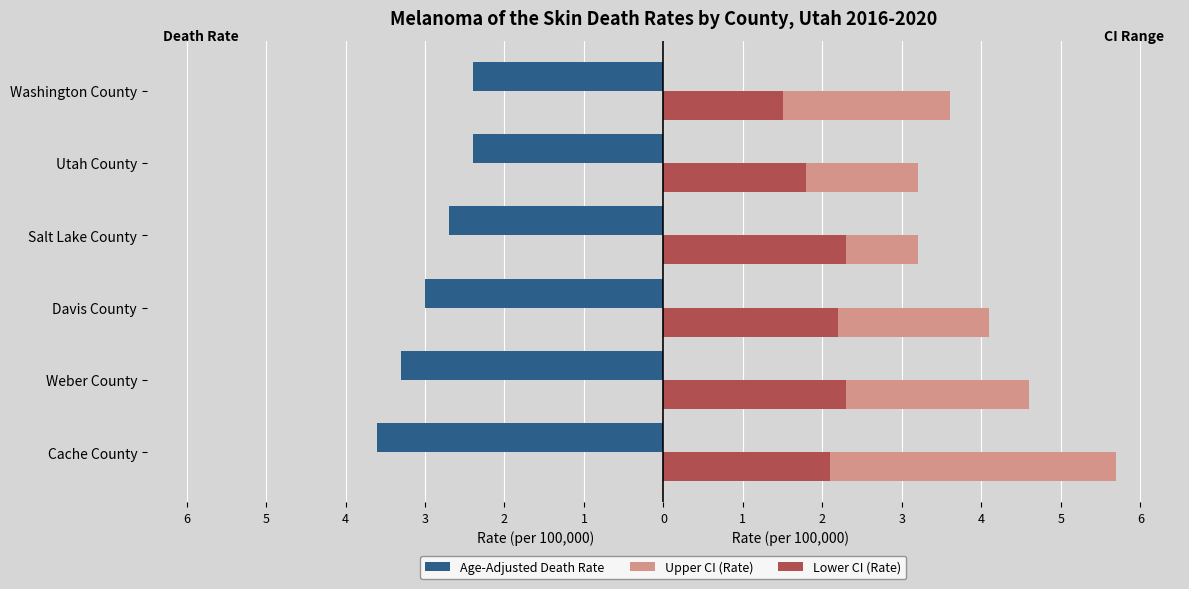

What is the average value of the Age-Adjusted Death Rate series?

-2.9